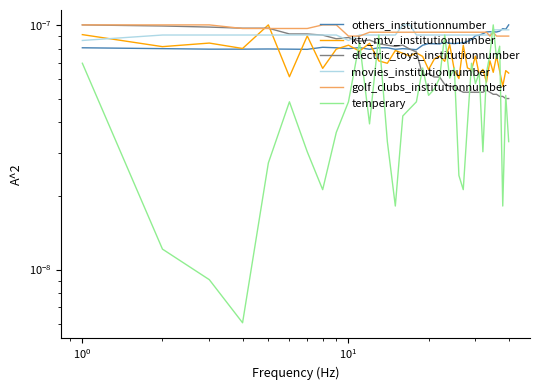

Which series ends up on top after the final intersection of movies_institutionnumber and others_institutionnumber?

others_institutionnumber